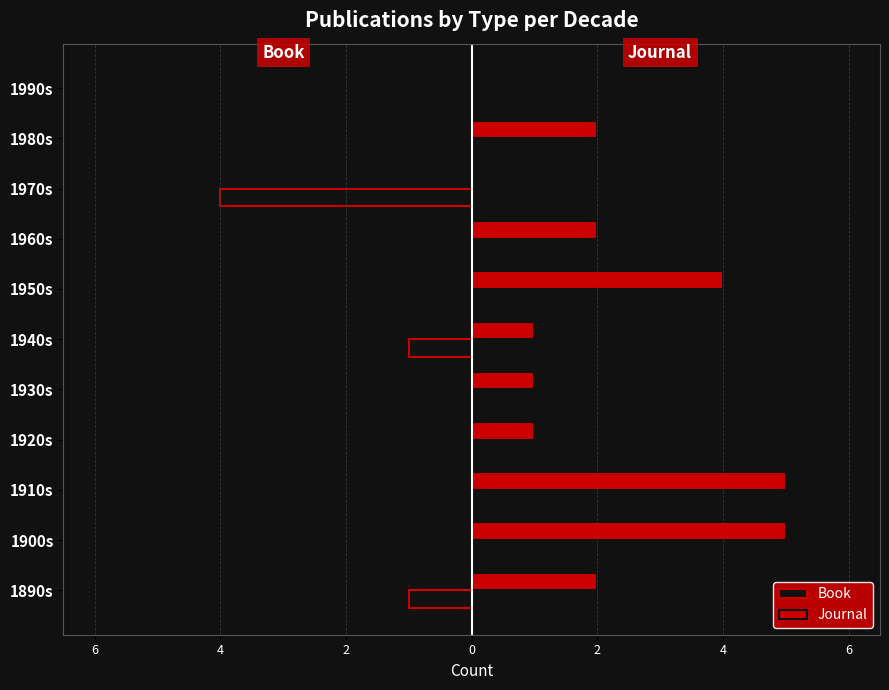

What are all the series names shown in the legend?

Book, Journal